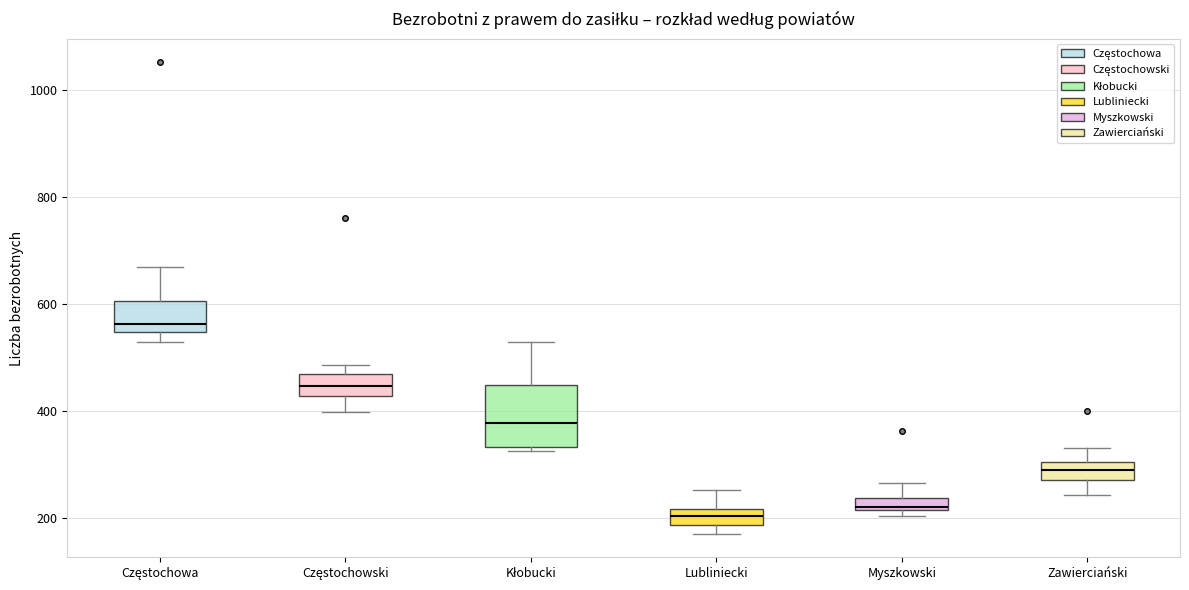

Where is the lower edge of the box for Częstochowa on the y-axis? The values are not printed on the chart, so give them approximately, as read against the axis.

540